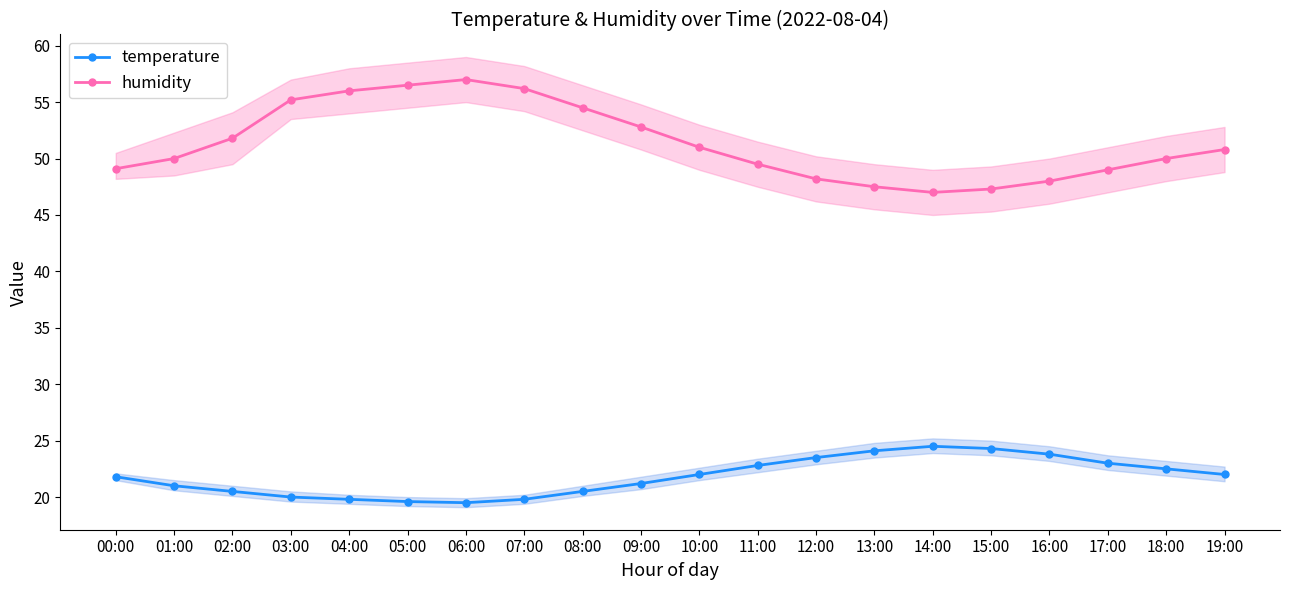

Is the value of humidity at 01:00 greater than the value of temperature at 02:00?

Yes